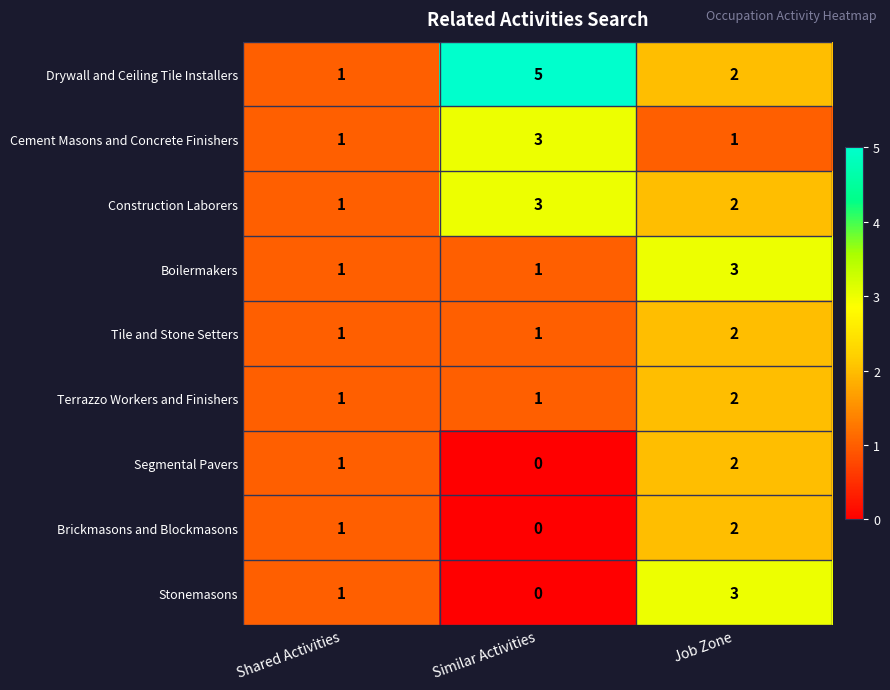

The Drywall and Ceiling Tile Installers series shows 5 at Similar Activities. True or false?

True